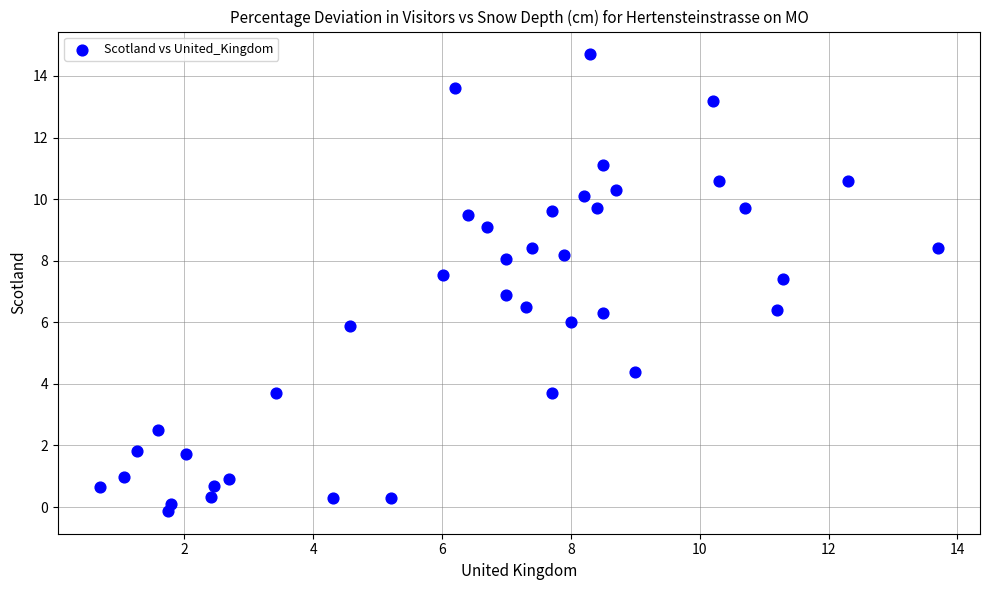

What is the range of X values (max minus min)?

13.0